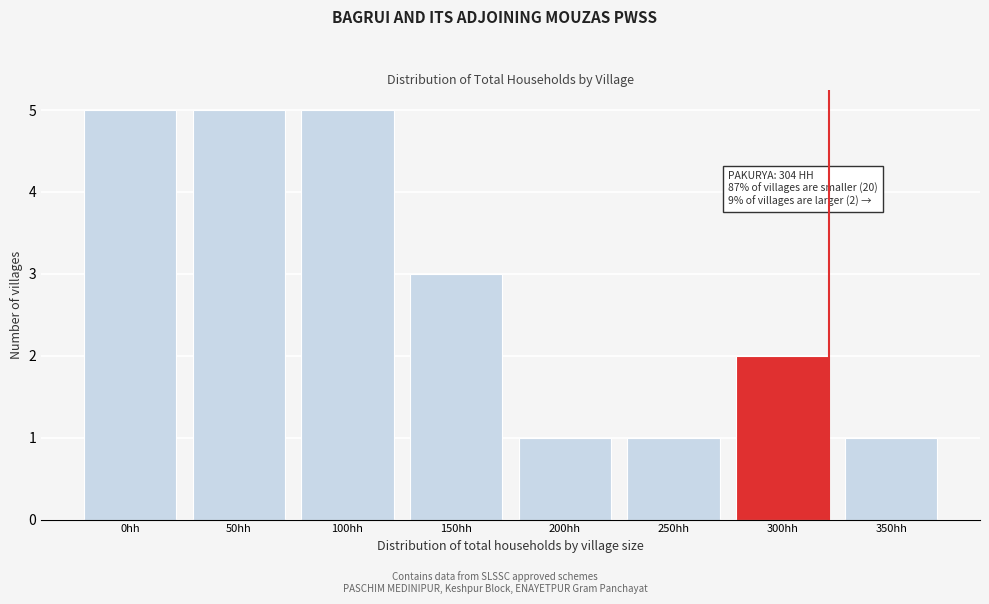

Reading left to right, what are all the values shown in this chart?

5	5	5	3	1	1	2	1